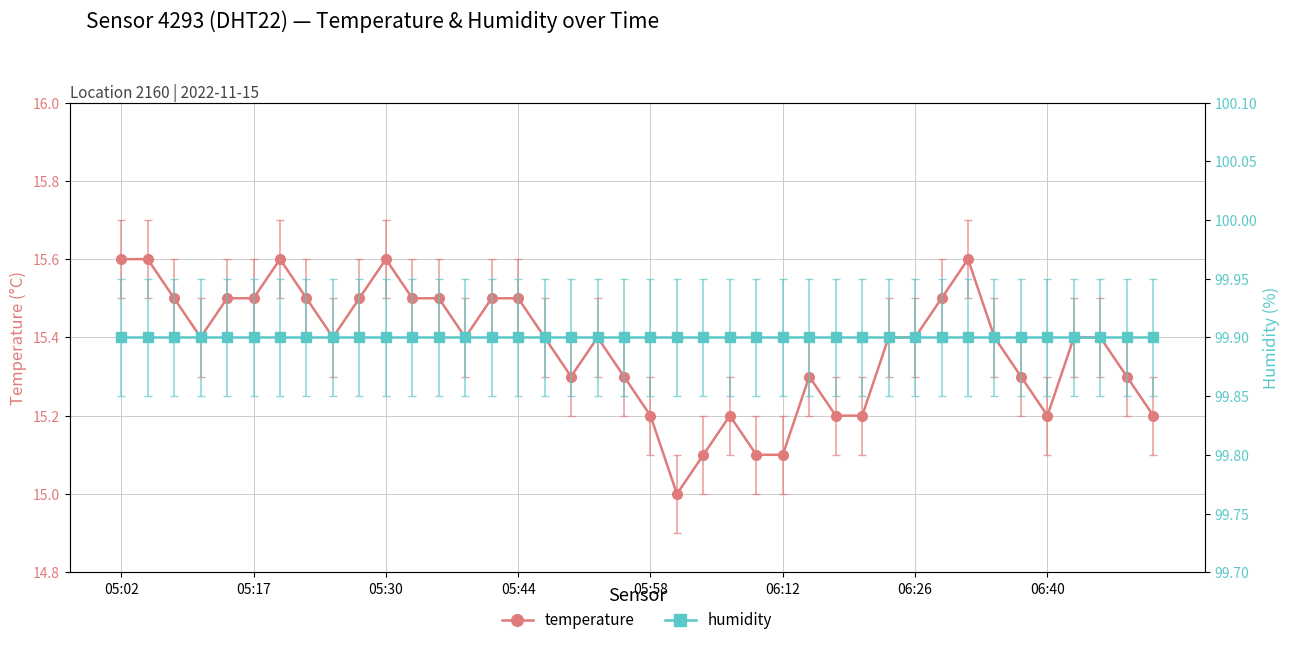

True or false: humidity and temperature cross at least once.

False